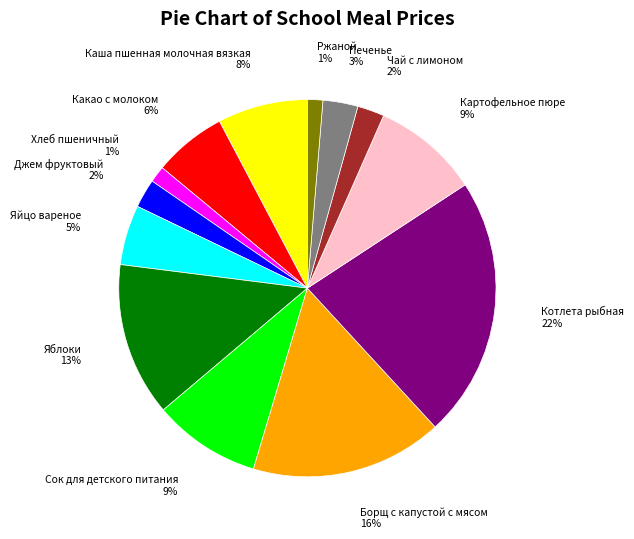

Does Картофельное пюре account for over 50% of the chart?

No